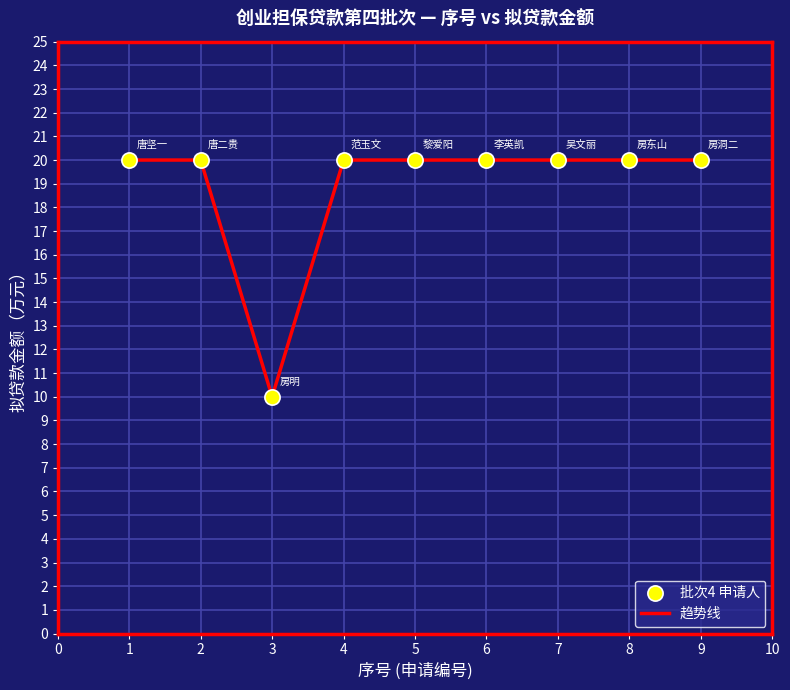

What is the ratio of the value at 9 to the value at 4?

1.0